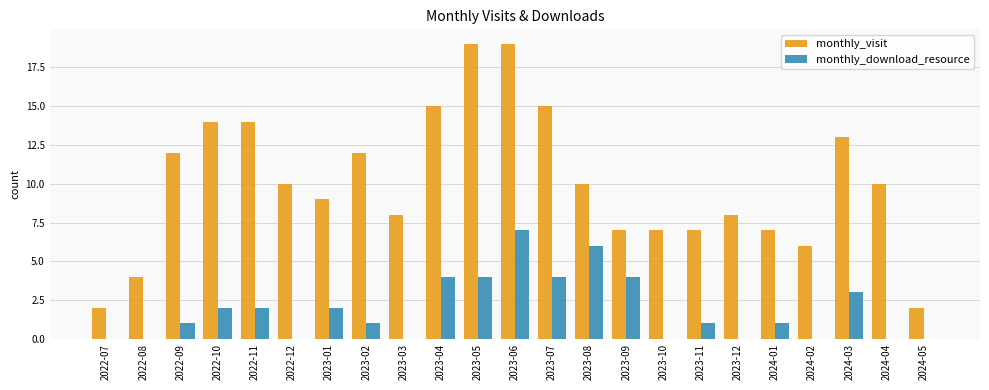

The monthly_visit series shows 11 at 2023-11. True or false?

False